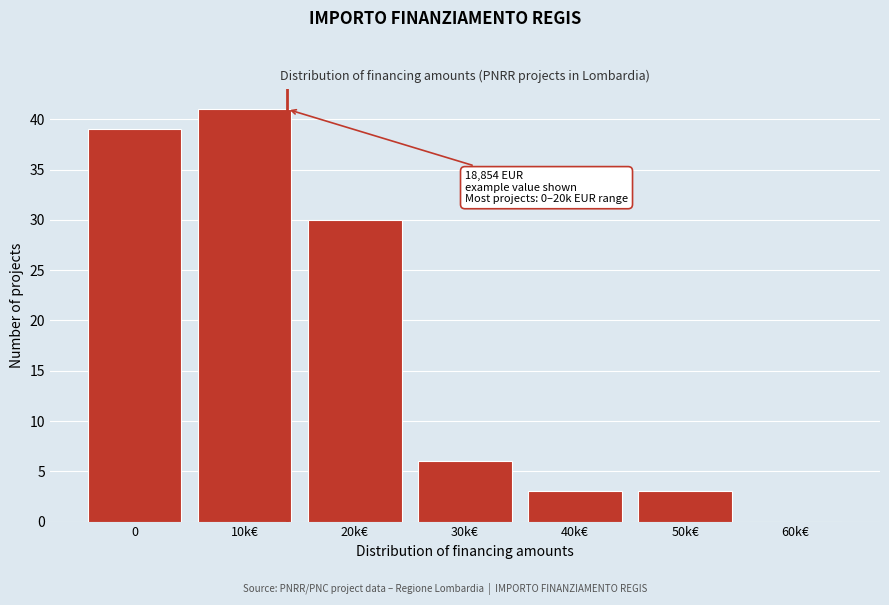

Reading left to right, what are all the values shown in this chart?

0=39	10k€=41	20k€=30	30k€=6	40k€=3	50k€=3	60k€=0